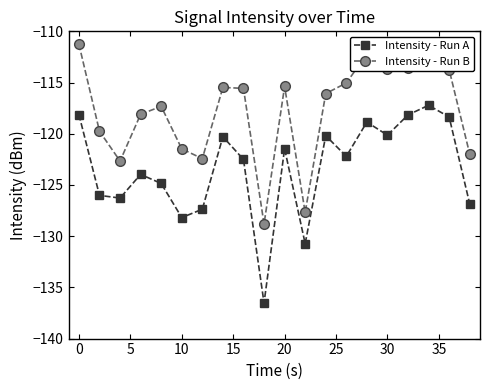

Which series has the largest total across all categories?

Intensity - Run B